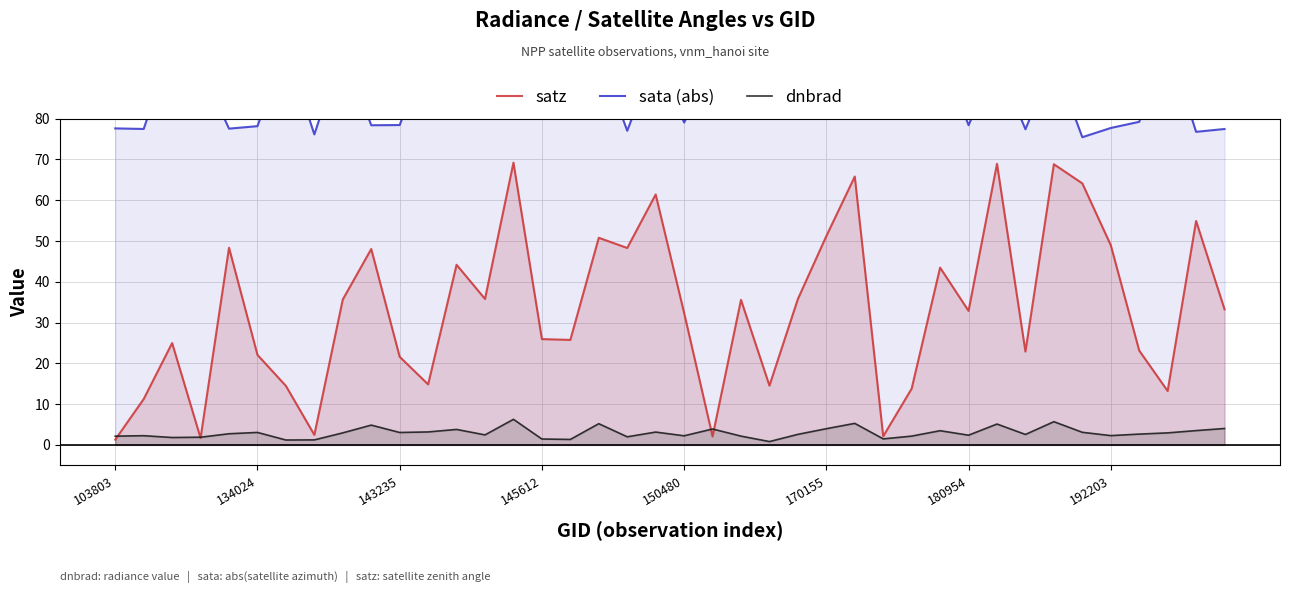

What is the highest value of the dnbrad series?

6.3